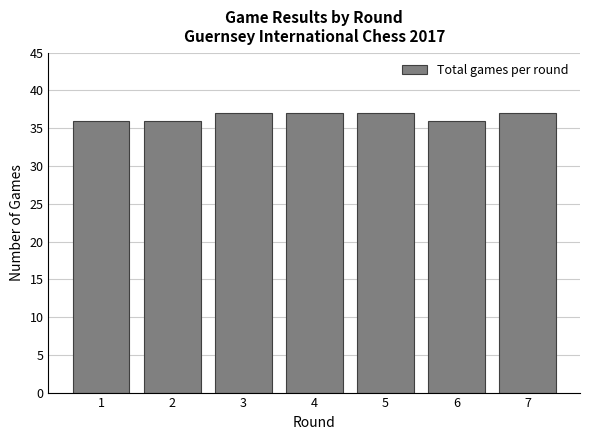

Reading left to right, transcribe all the data shown in this chart.

36	36	37	37	37	36	37